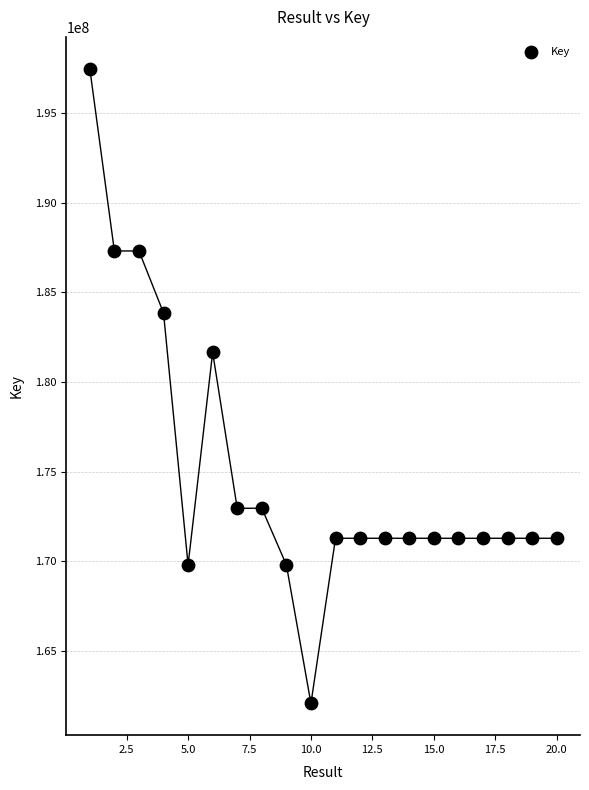

What is the range of X values (max minus min)?

19